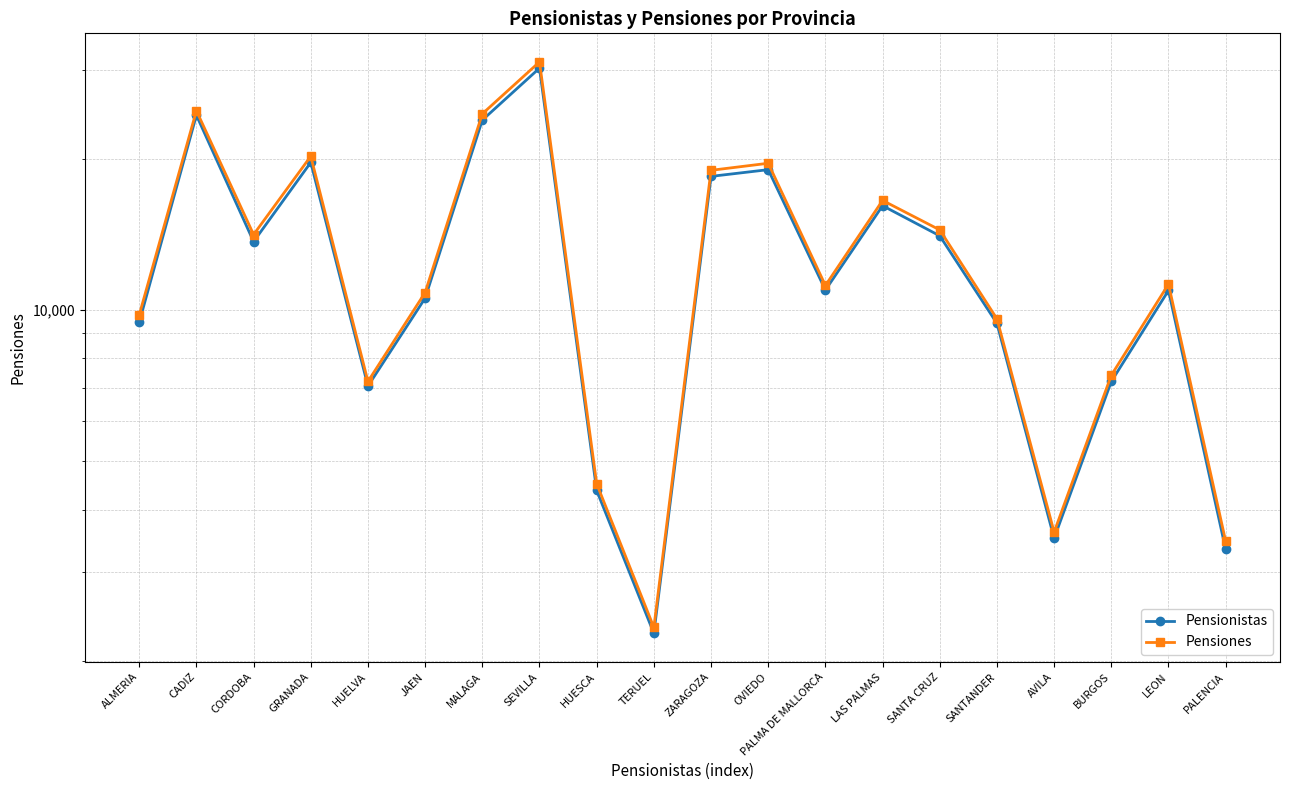

What is the approximate value of Pensionistas at PALENCIA, to the nearest 10?

3330